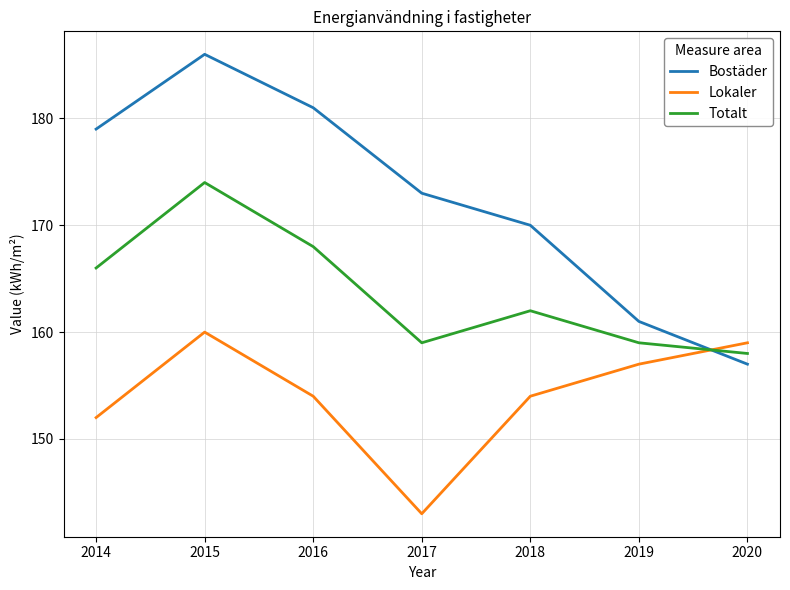

How many intersections are there between Lokaler and Bostäder?

1